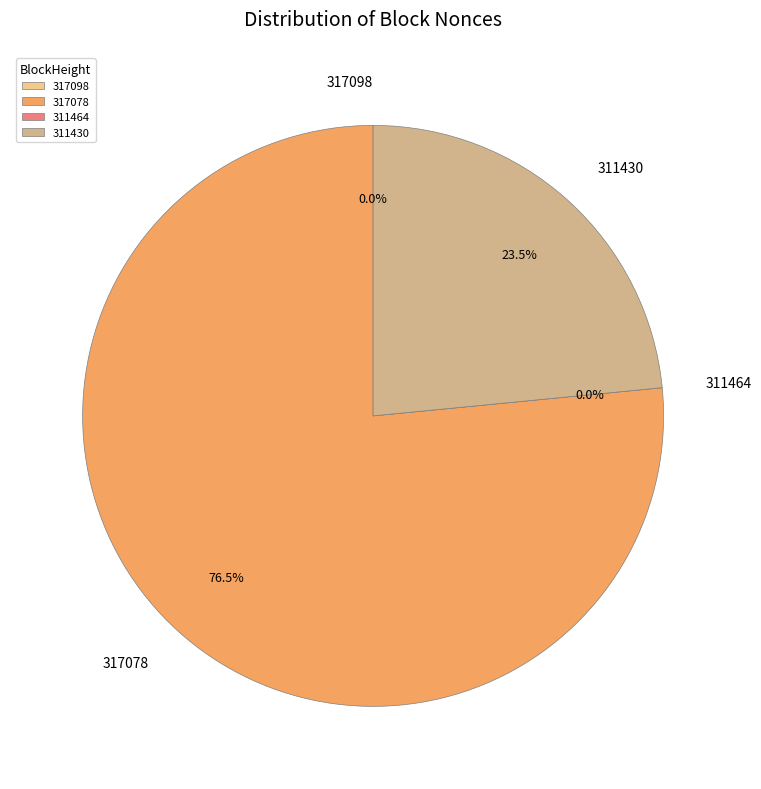

Which has a higher value, 311464 or 311430?

311430